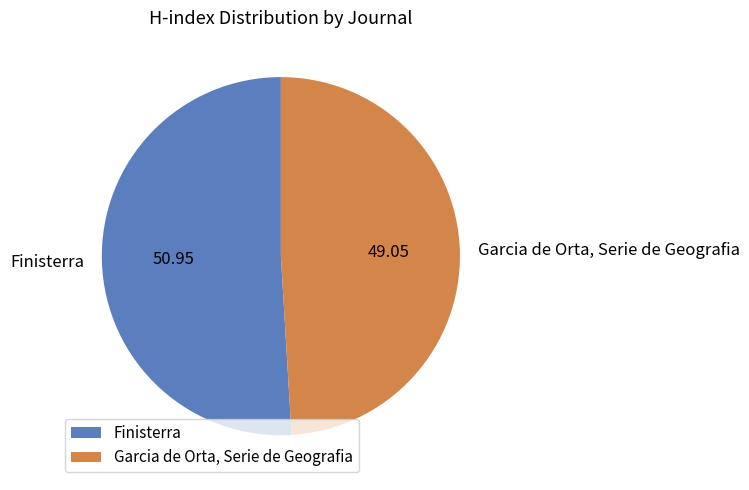

Between Finisterra and Garcia de Orta, Serie de Geografia, which is larger?

Finisterra